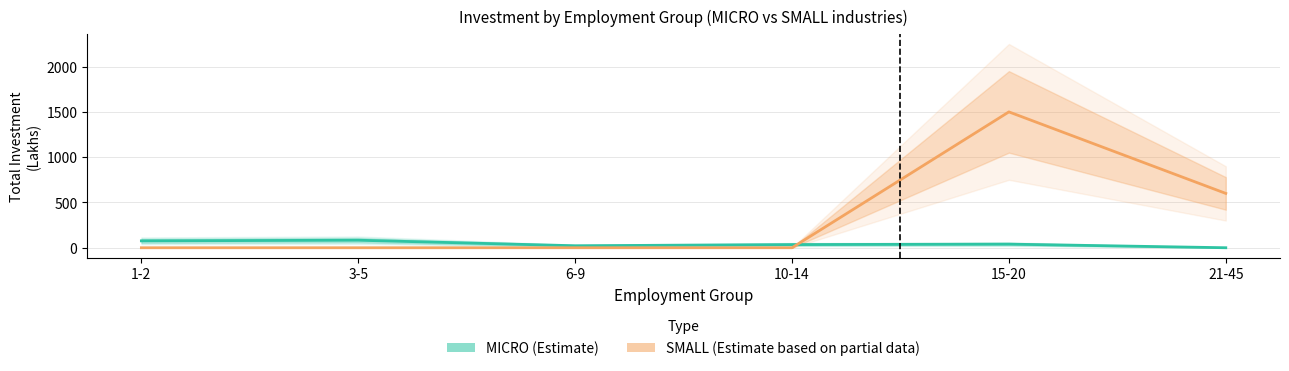

Is this an area chart (filled region under the line)?

No